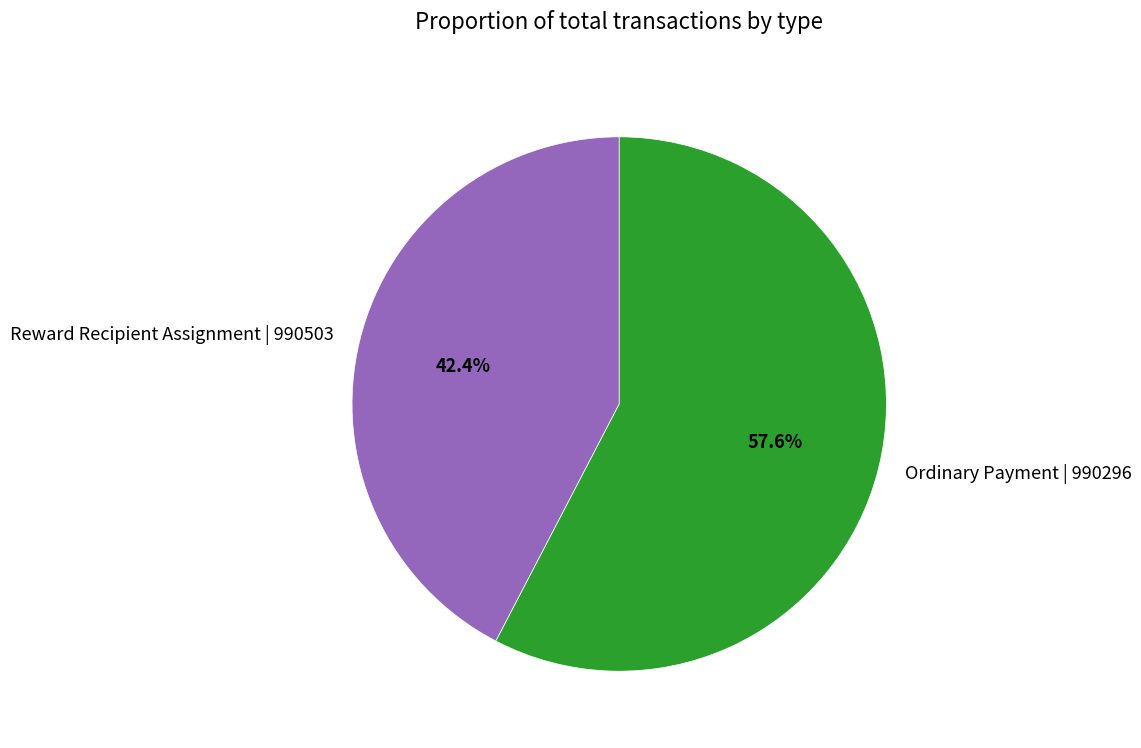

To the nearest percent, what percentage of the pie is Reward Recipient Assignment | 990503?

42%